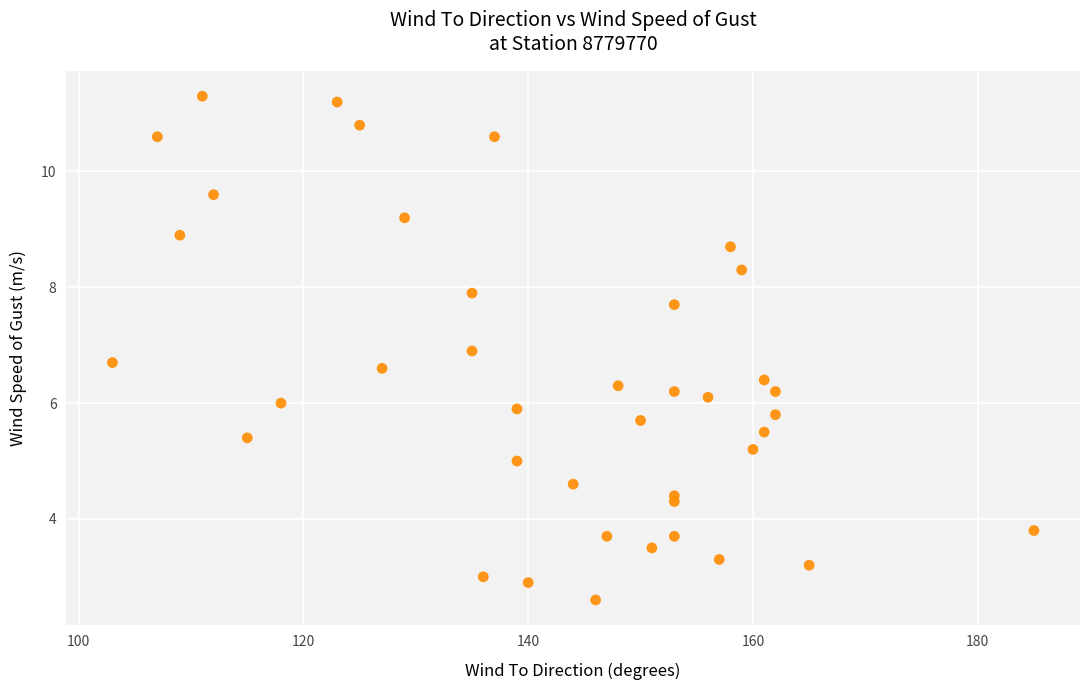

What is the range of X values (max minus min)?

82.0